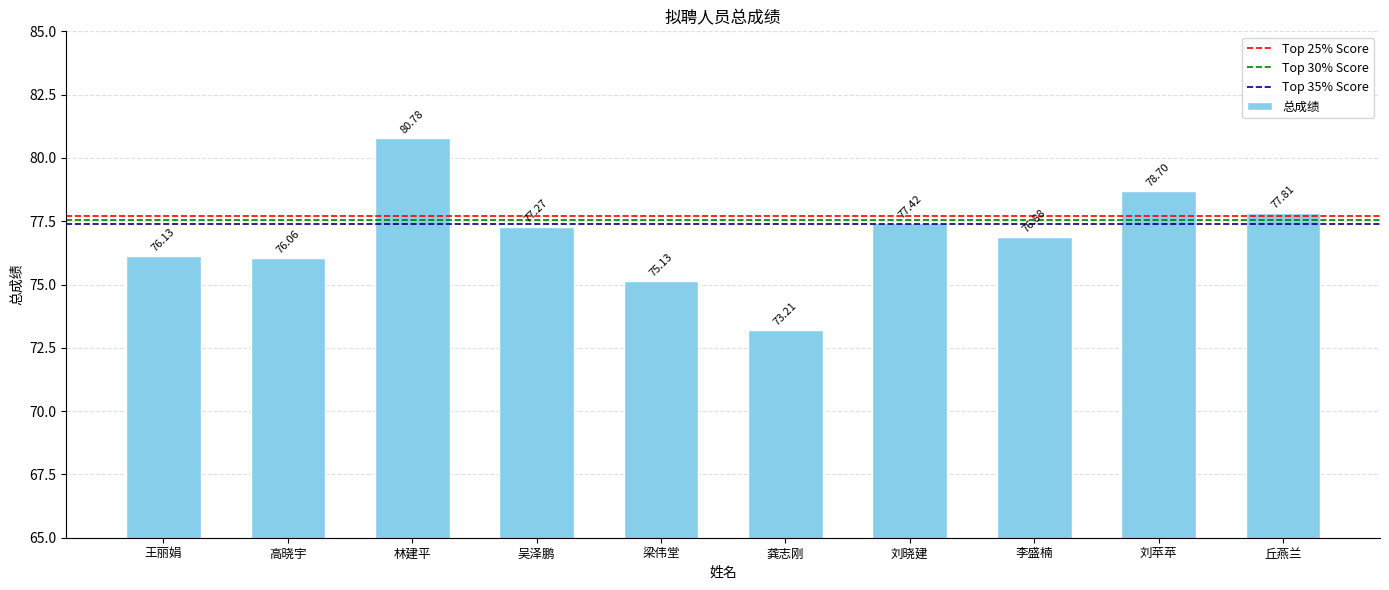

Are the bars horizontal?

No